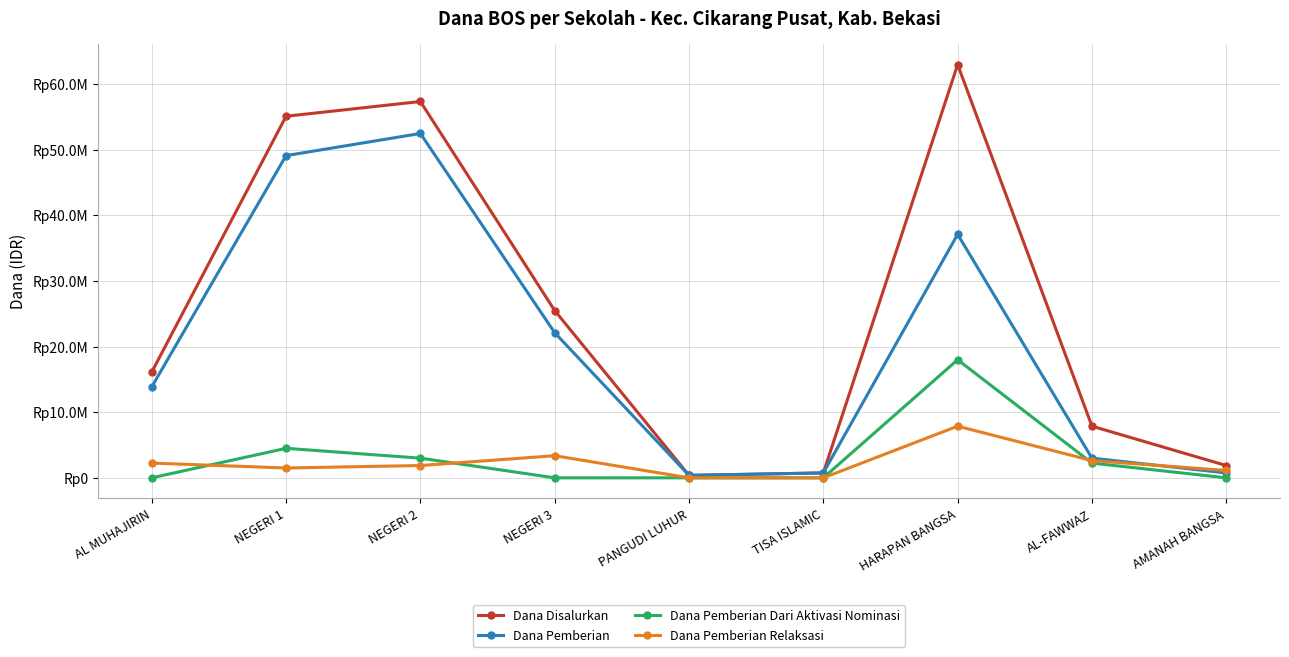

Does the chart have visible grid lines?

Yes